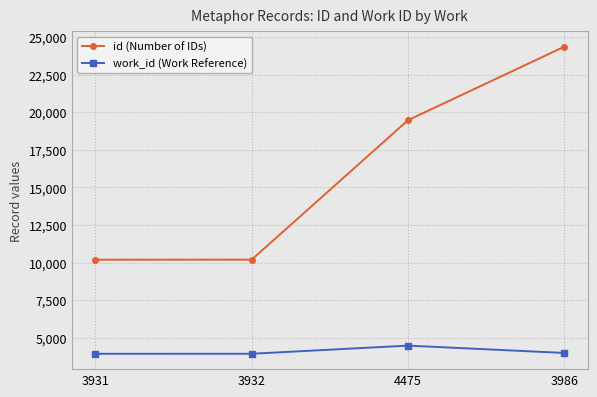

List the series in order of their overall mean, highest first.

id (Number of IDs), work_id (Work Reference)